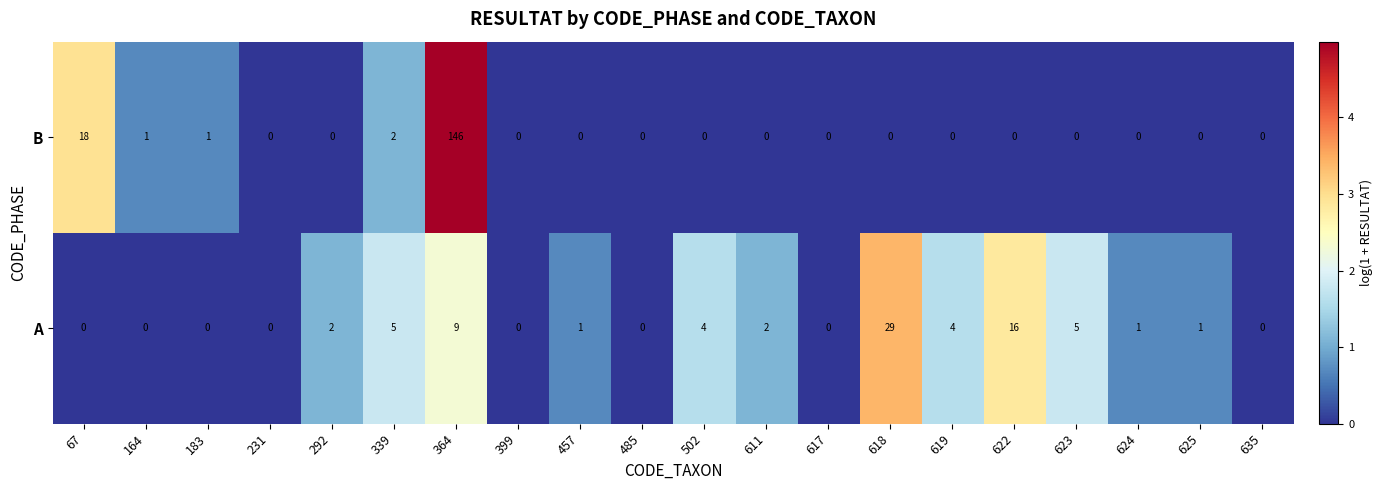

What is the average value of the B series?

8